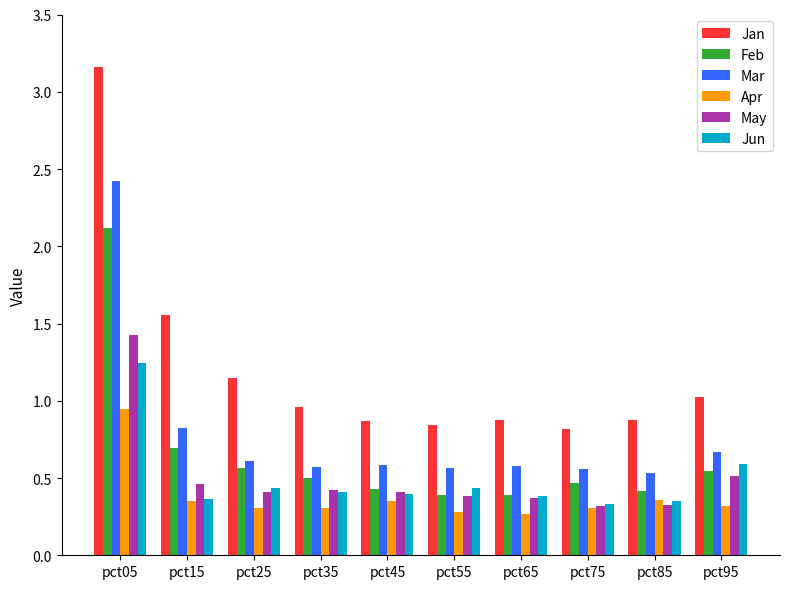

How many bars are there in total?

60